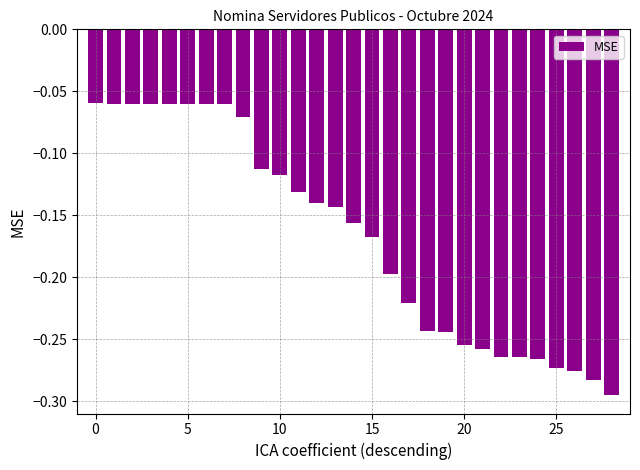

What is the sum of all values?

-4.9